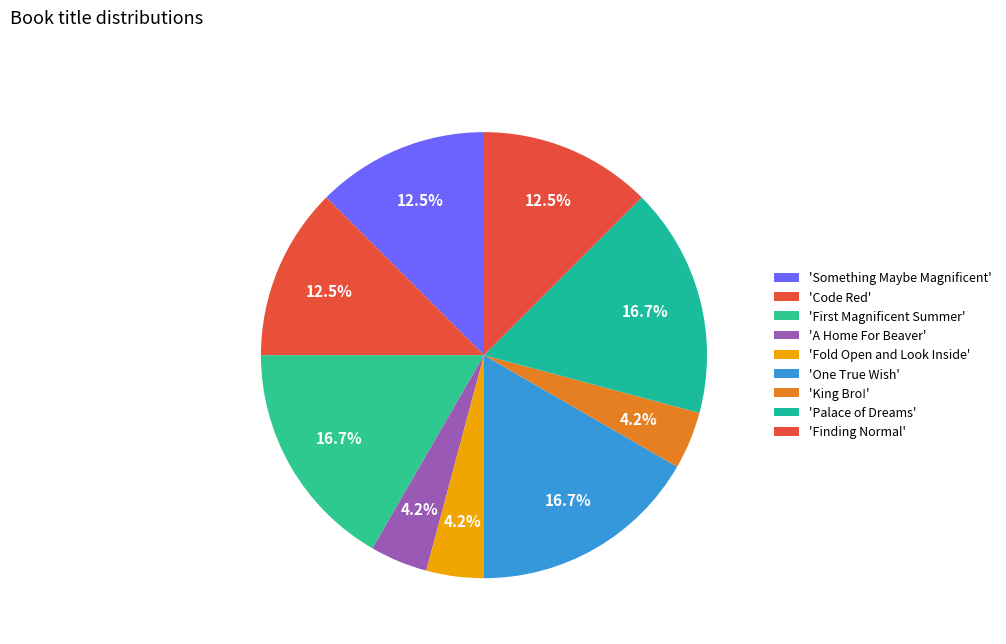

How many segments does this pie chart have?

9